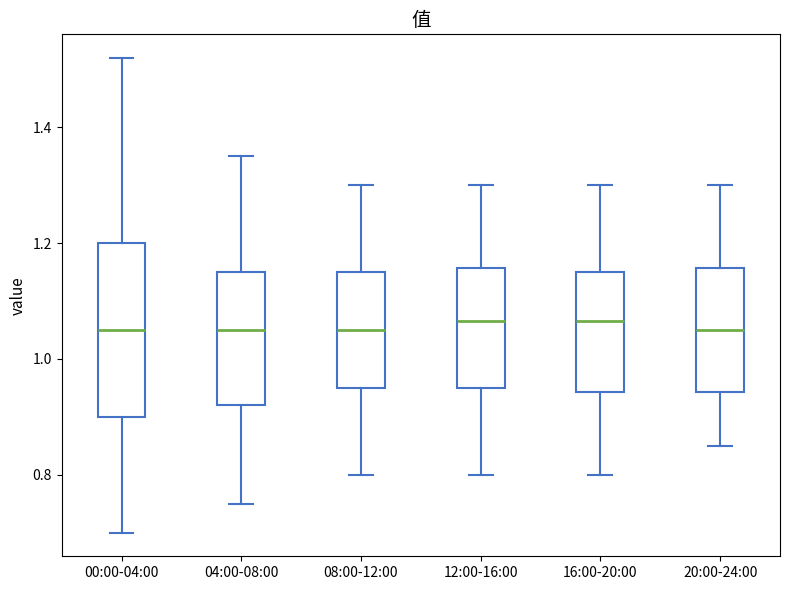

Reading left to right, transcribe this box plot: for each box, give where its median line is, the range the box spans, and where its two whiskers end, as read against the y-axis. The values are not printed on the chart, so give them approximately, as read against the axis.

00:00-04:00: median 1.06, box 0.90 to 1.20, whiskers 0.70 to 1.52
04:00-08:00: median 1.06, box 0.92 to 1.16, whiskers 0.76 to 1.36
08:00-12:00: median 1.06, box 0.96 to 1.16, whiskers 0.80 to 1.30
12:00-16:00: median 1.06, box 0.96 to 1.16, whiskers 0.80 to 1.30
16:00-20:00: median 1.06, box 0.94 to 1.16, whiskers 0.80 to 1.30
20:00-24:00: median 1.06, box 0.94 to 1.16, whiskers 0.86 to 1.30